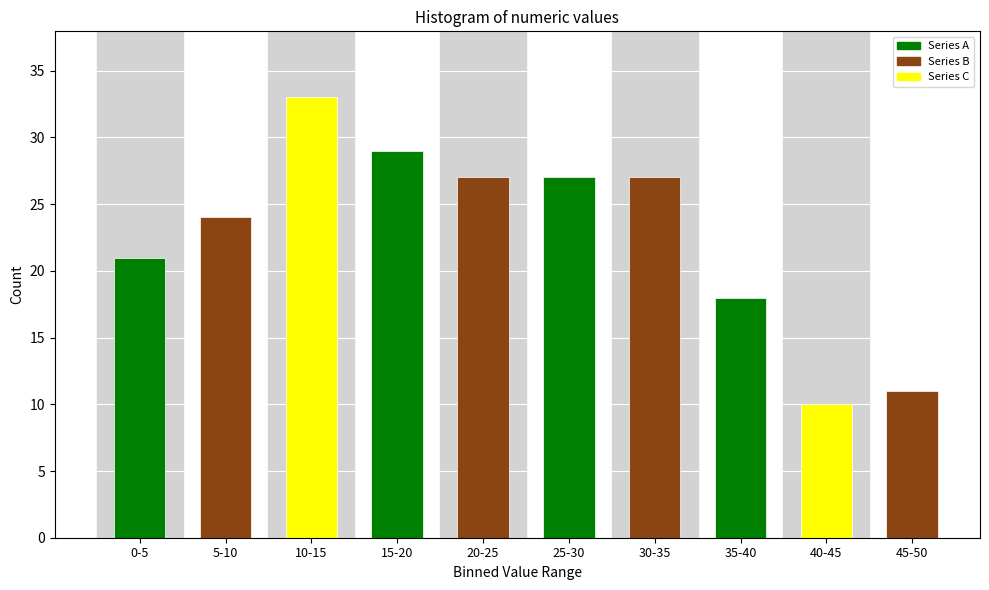

Reading left to right, transcribe all the data shown in this chart.

21	24	33	29	27	27	27	18	10	11